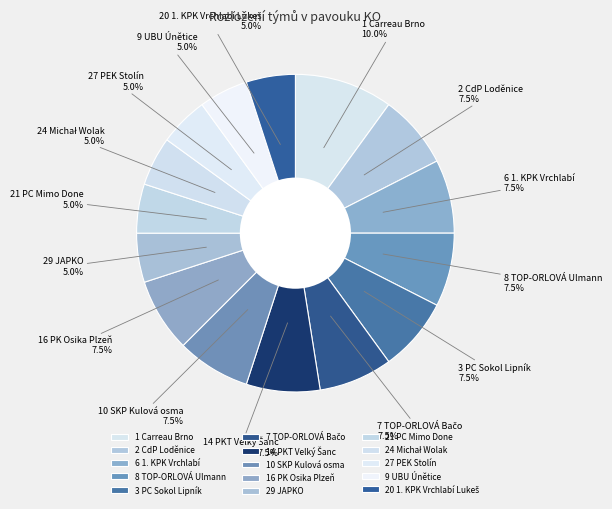

To the nearest percent, what is the average slice percentage?

7%